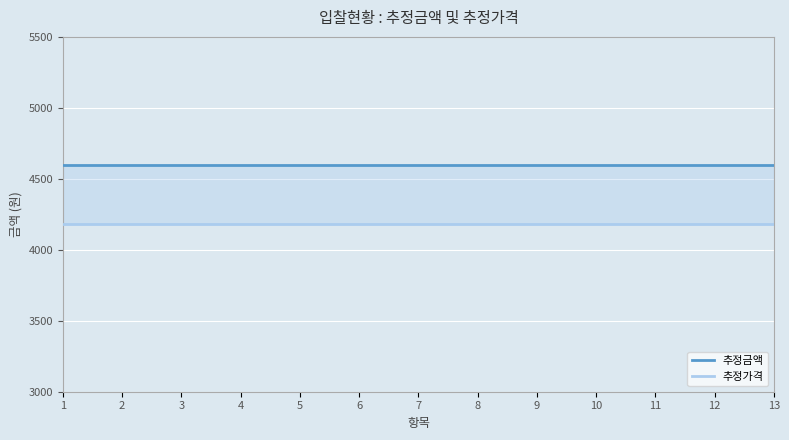

Is the value of 추정가격 at 10 greater than the value of 추정금액 at 3?

No